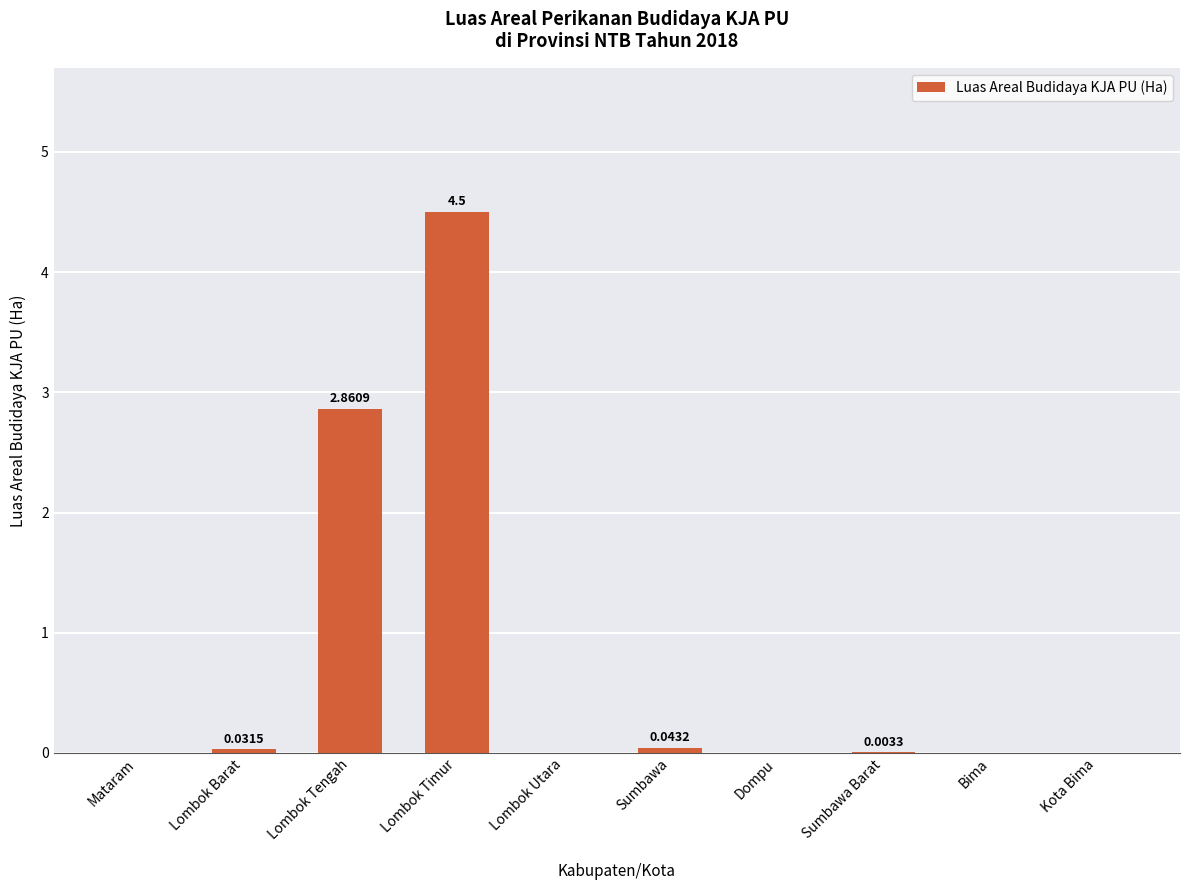

What is the change in value from Lombok Tengah to Kota Bima?

-2.9